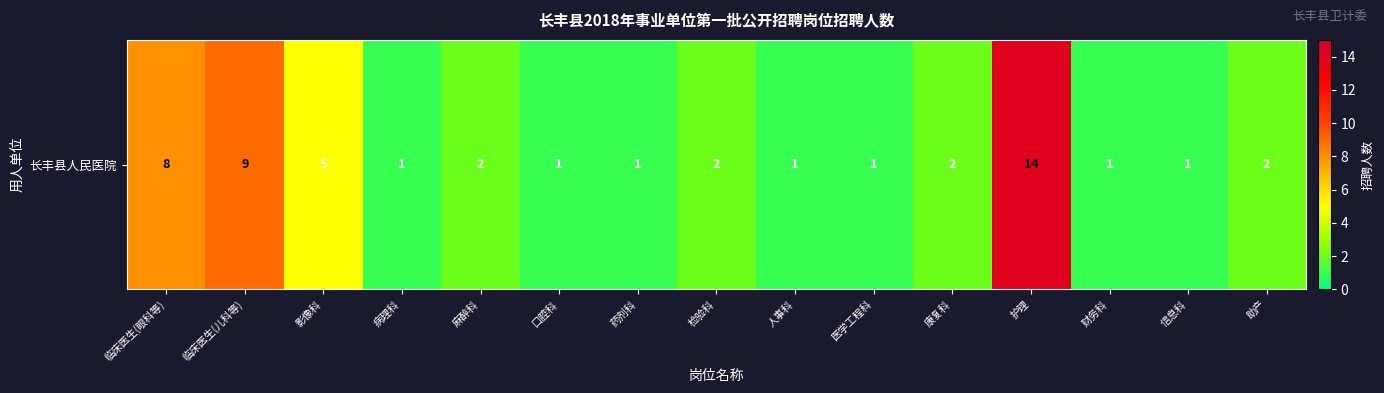

What is the sum of the values at 助产 and 麻醉科?

4